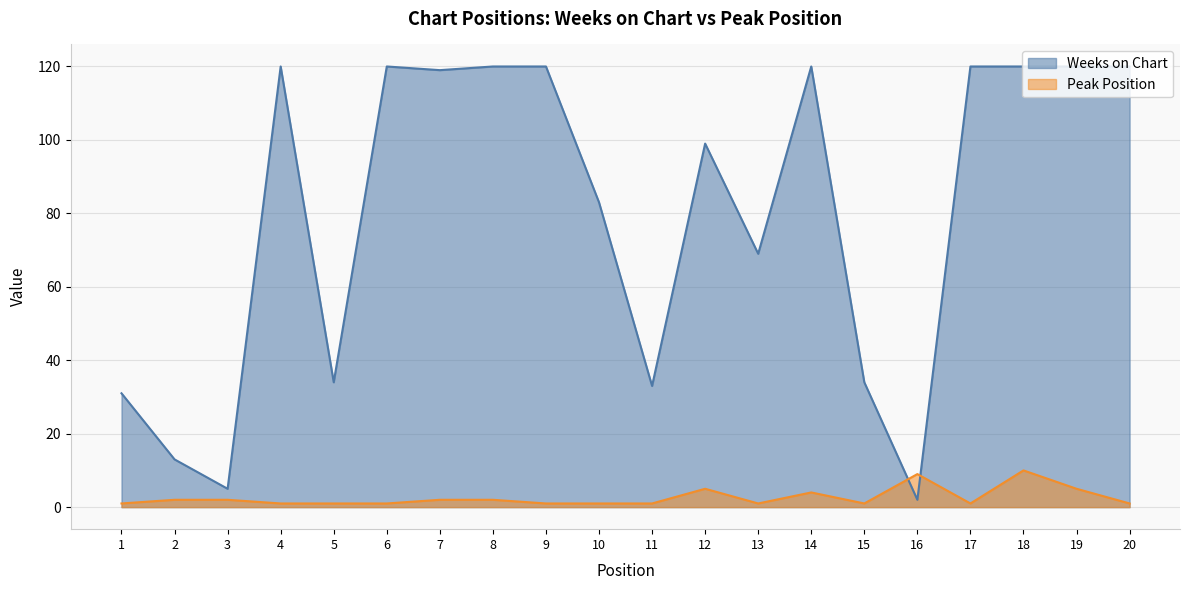

What is the value of the Weeks on Chart point at the 7th from the left?

119